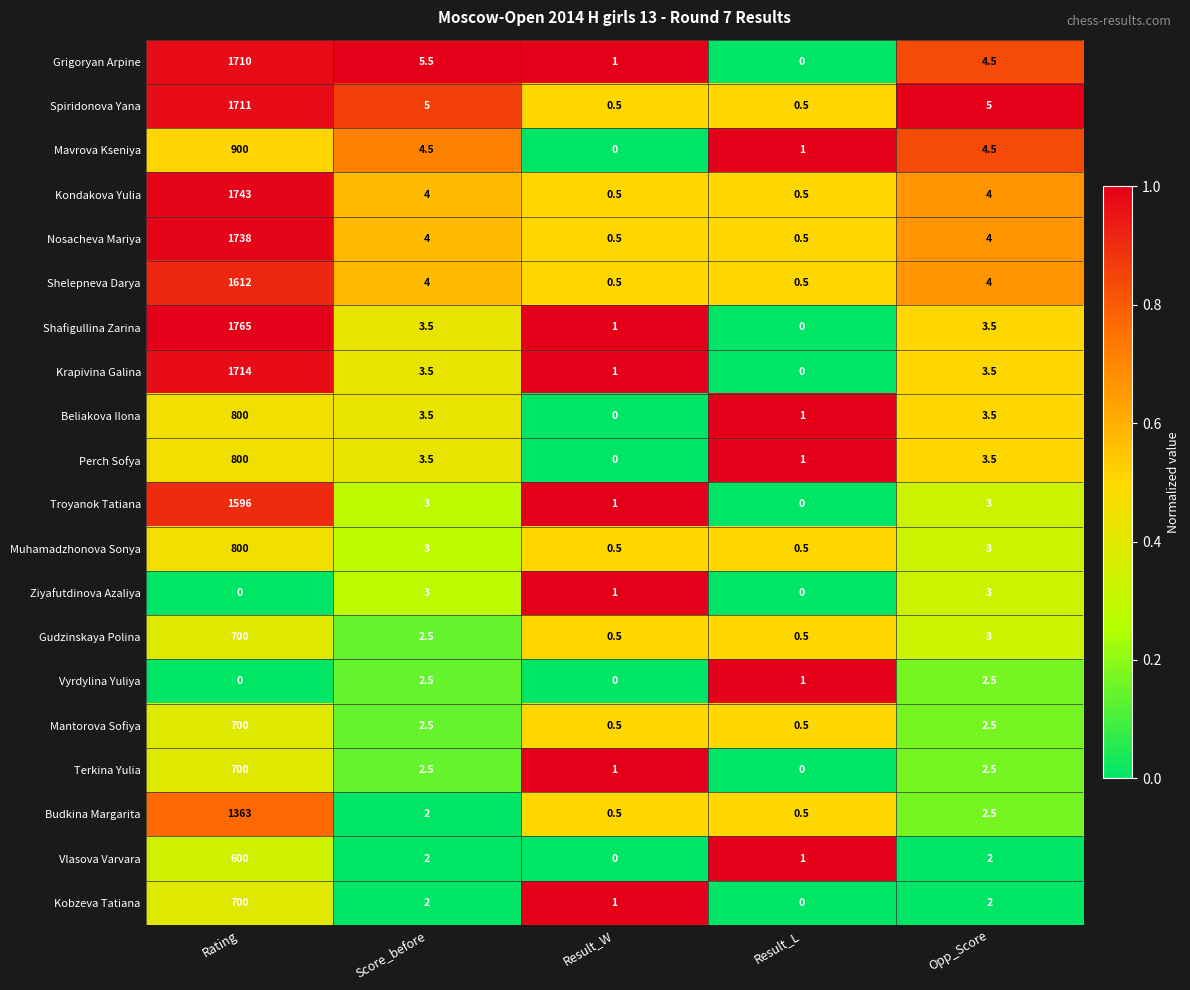

At how many categories does at least one series exceed 0?

5